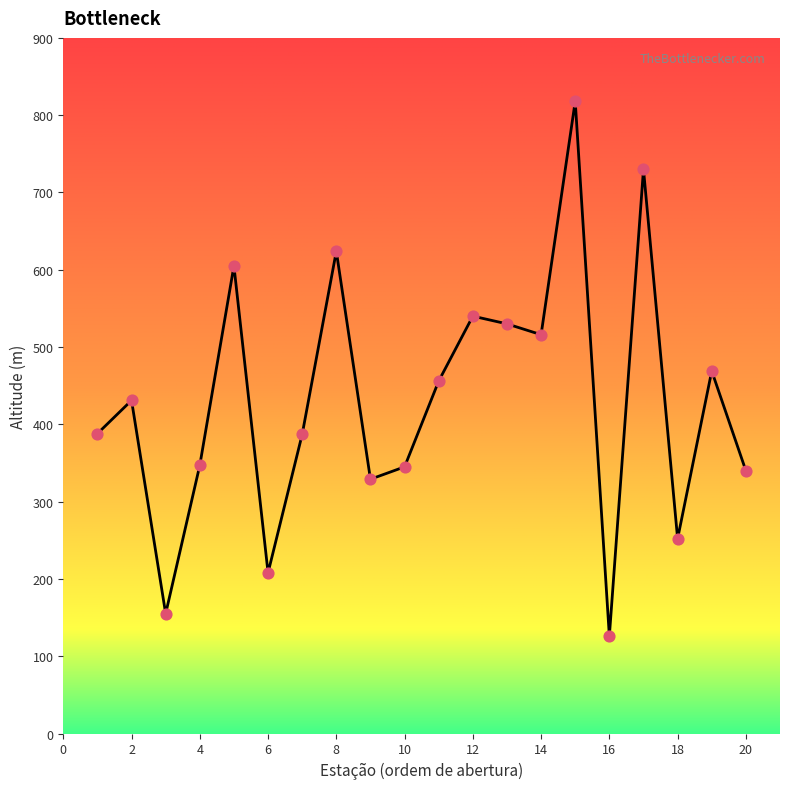

What is the smallest value displayed?

126